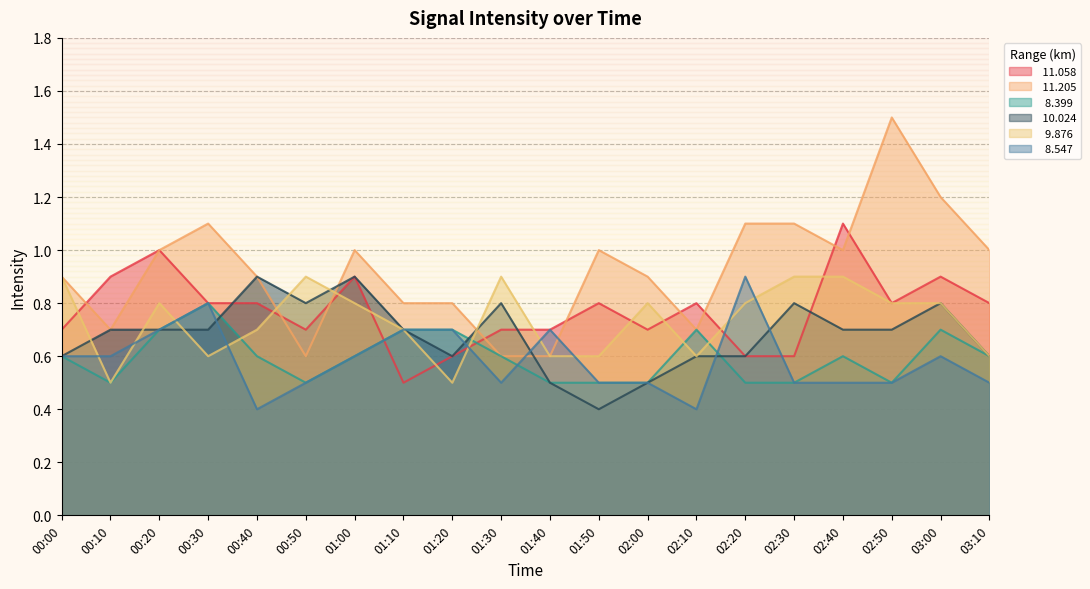

Which series changed the most between 00:30 and 00:40?

  8.547